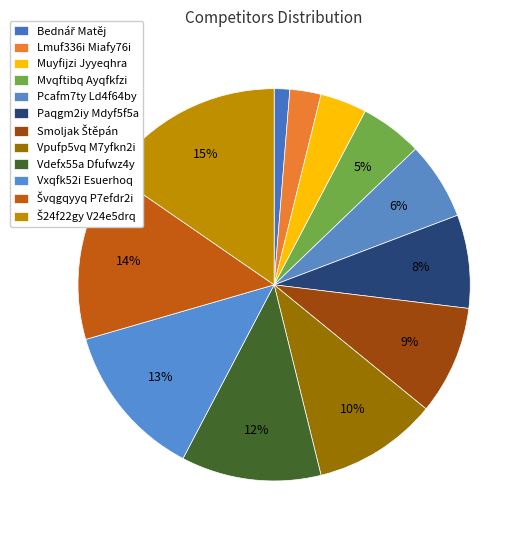

To the nearest percent, what is the difference between the largest and smallest slice percentages?

14%